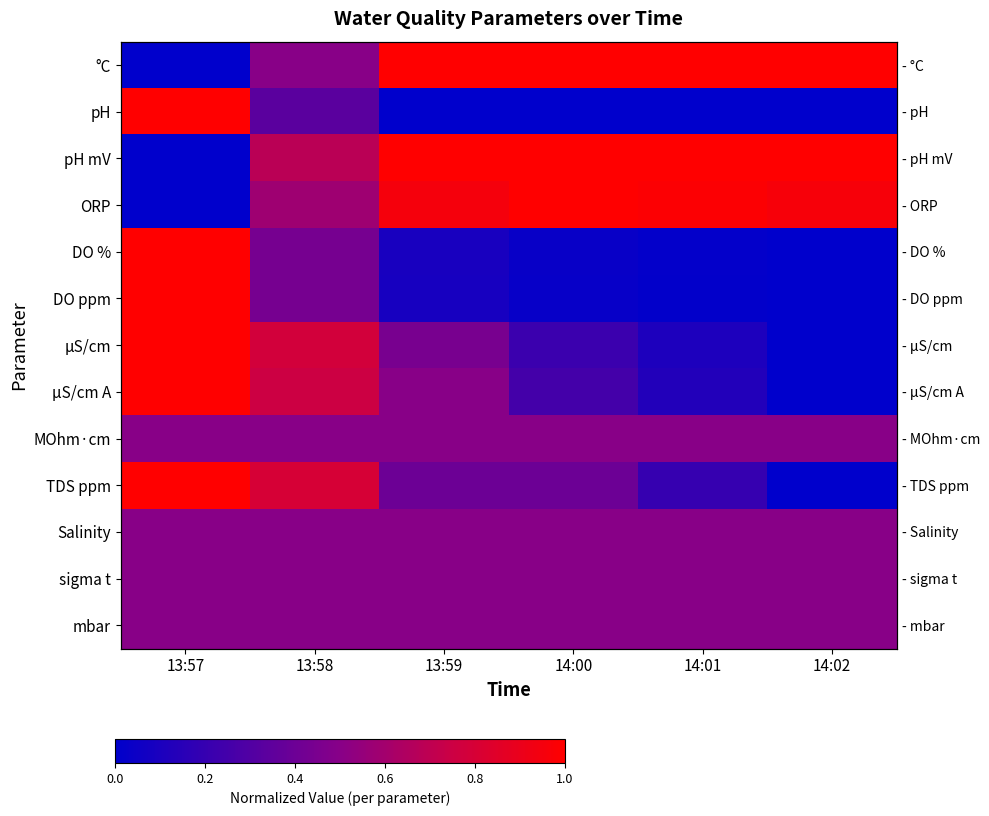

What is the maximum value shown in the chart?

1.0